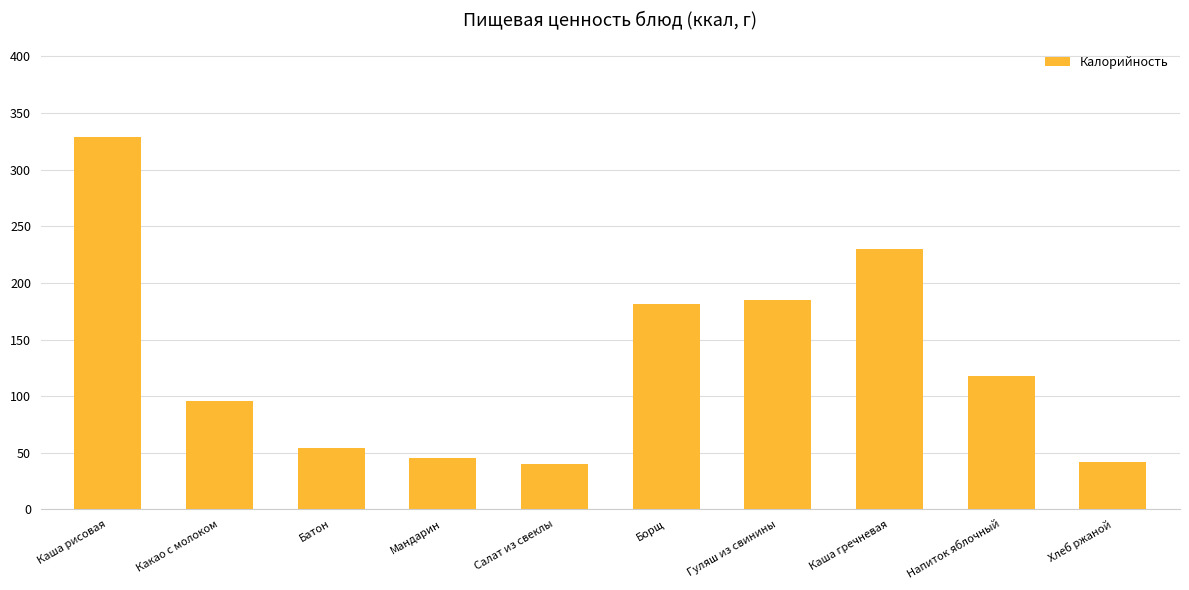

At which label does the data first exceed 118?

Каша рисовая